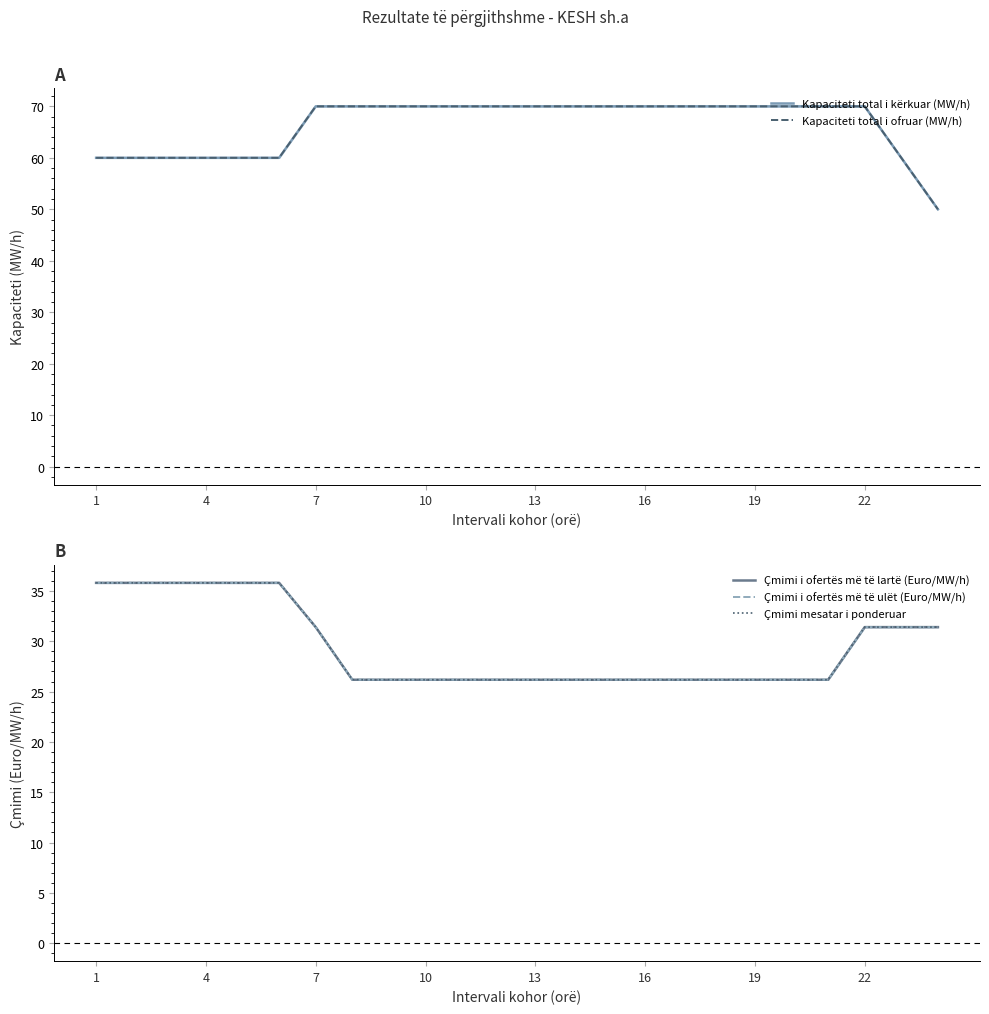

What is the average value of the Çmimi i ofertës më të lartë (Euro/MW/h) series?

29.5